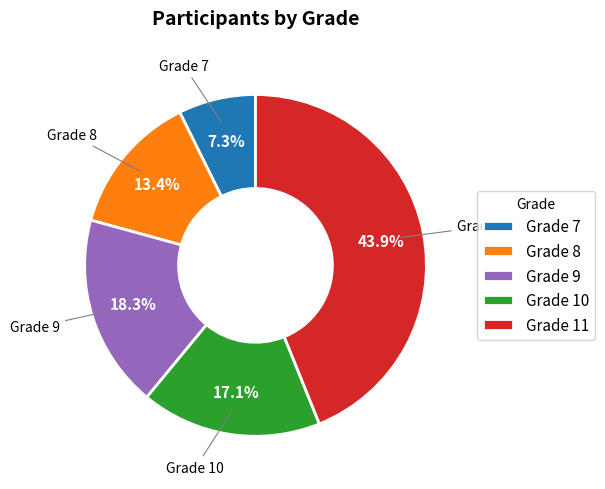

Count the number of slices in the pie.

5